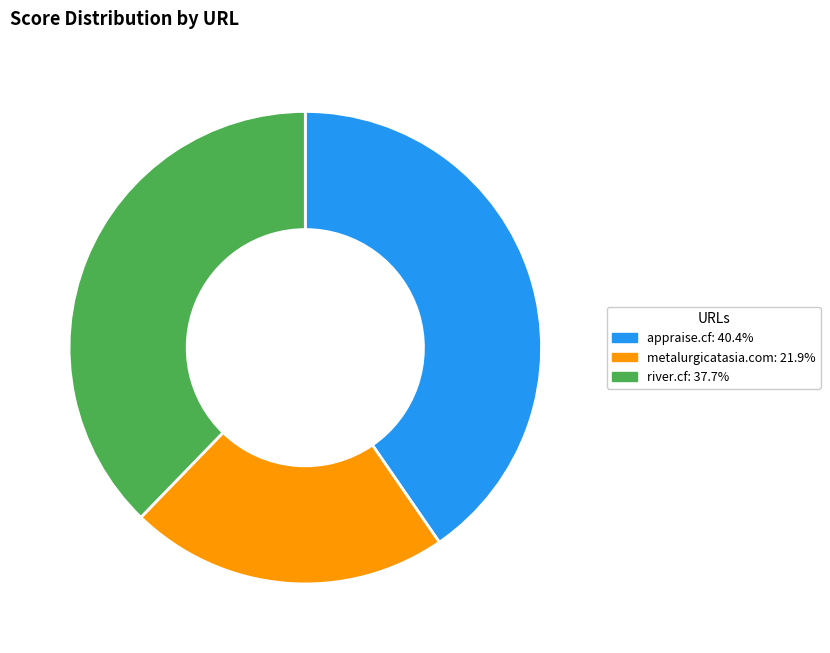

Count the number of slices in the pie.

3